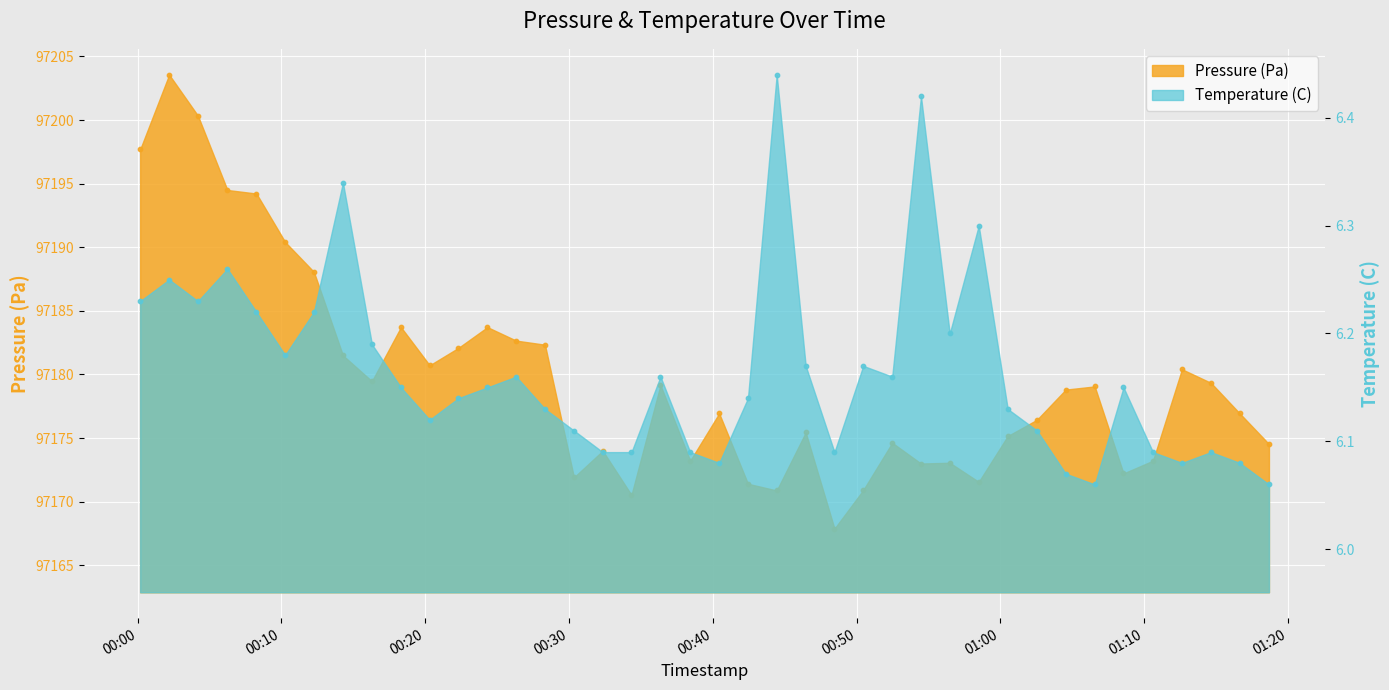

Which series reaches the maximum Y coordinate?

pressure